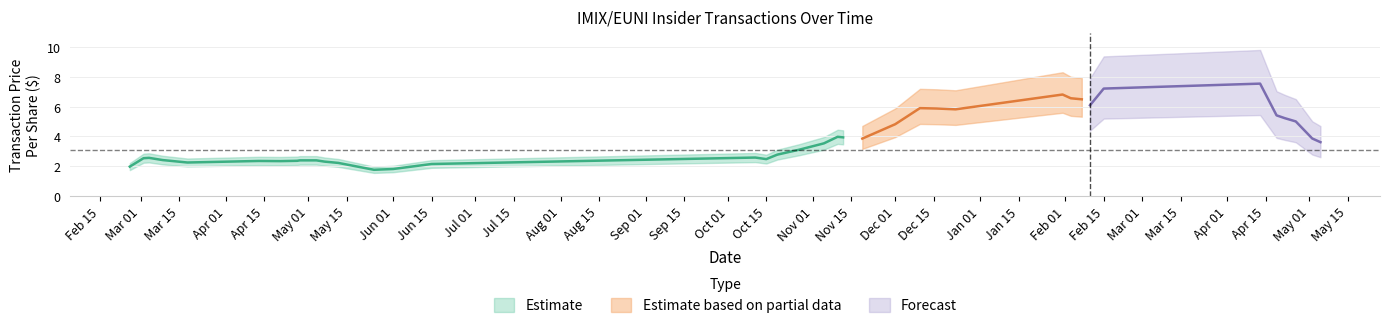

Does the chart display data point markers on the line(s)?

No